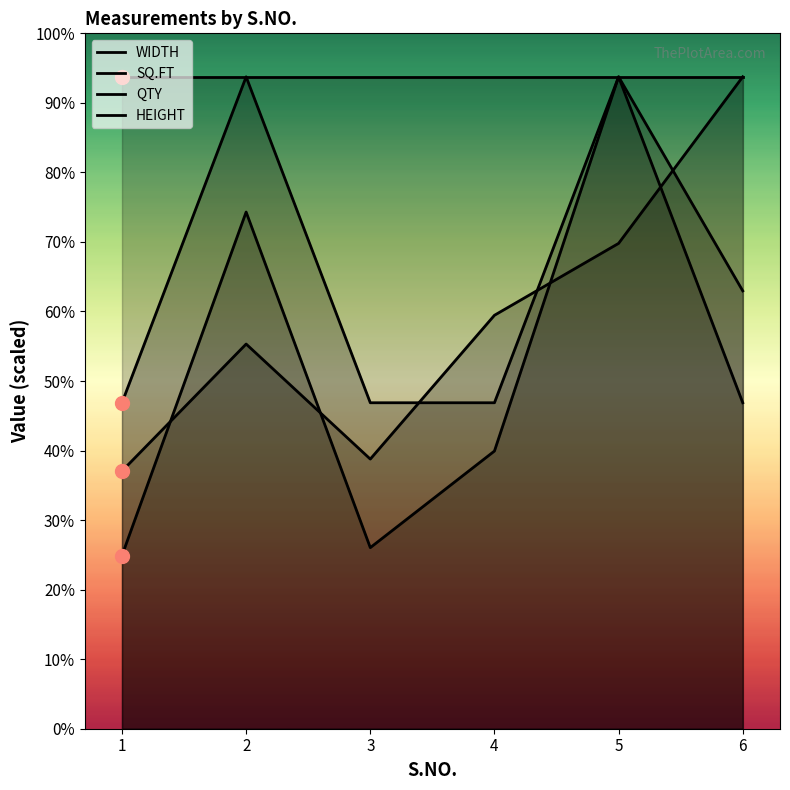

List the series in order of their peak value, highest first.

WIDTH, SQ.FT, QTY, HEIGHT